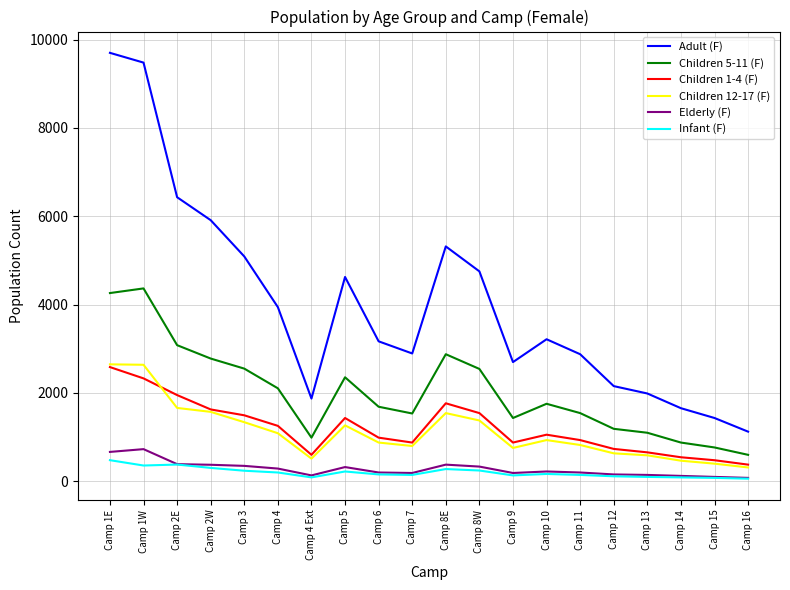

At which category does Children 5-11 (F) reach its first local peak?

Camp 1W